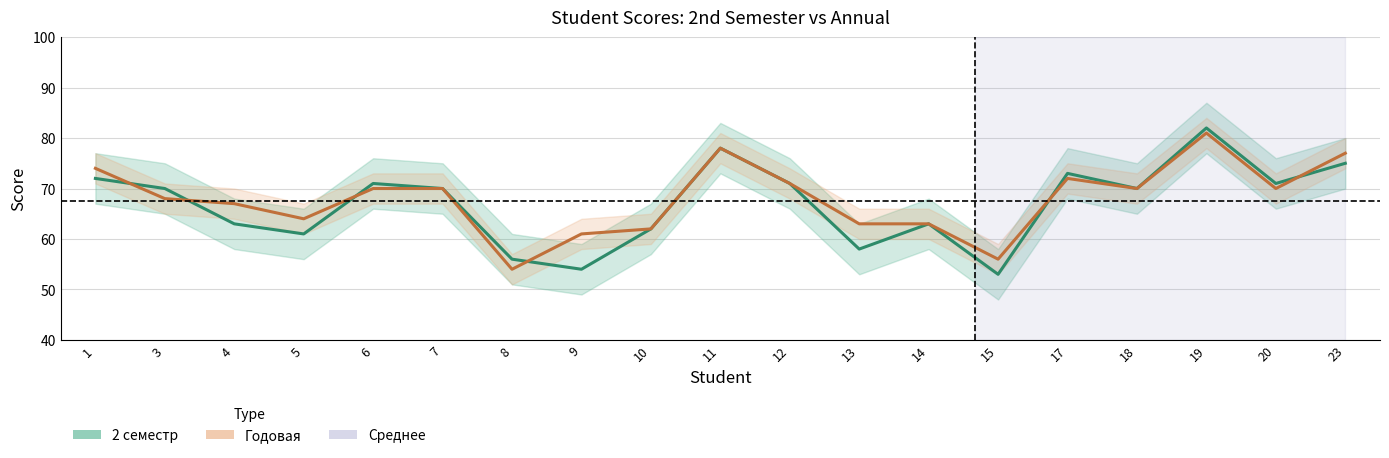

Reading left to right, extract all data points from this chart.

2 семестр: 72	70	63	61	71	70	56	54	62	78	71	58	63	53	73	70	82	71	75
Годовая: 74	68	67	64	70	70	54	61	62	78	71	63	63	56	72	70	81	70	77